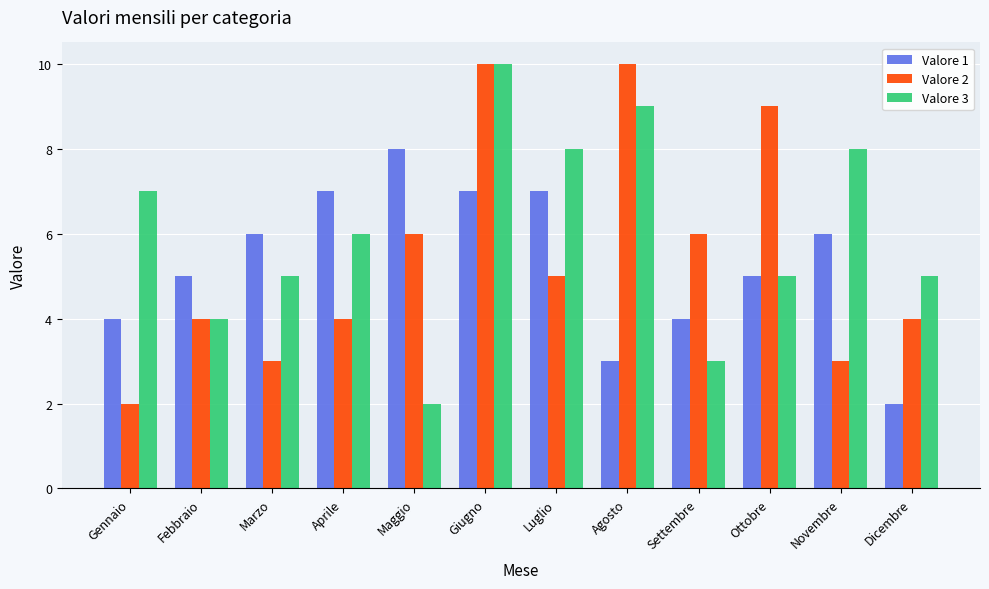

What is the value of the Valore 1 bar at the 7th from the left?

7